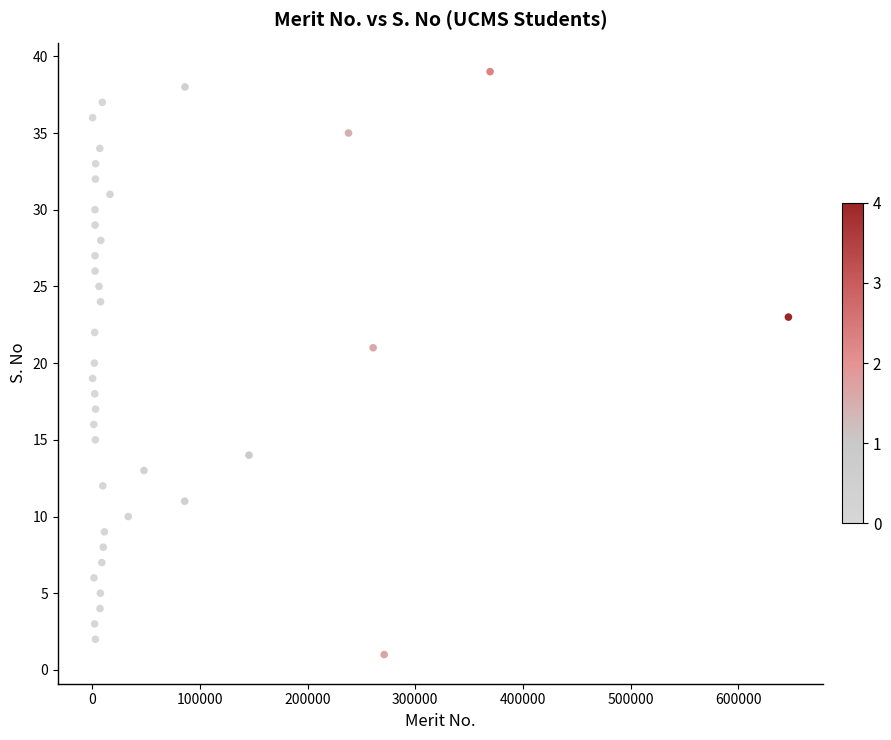

What is the range of Y values (max minus min)?

38